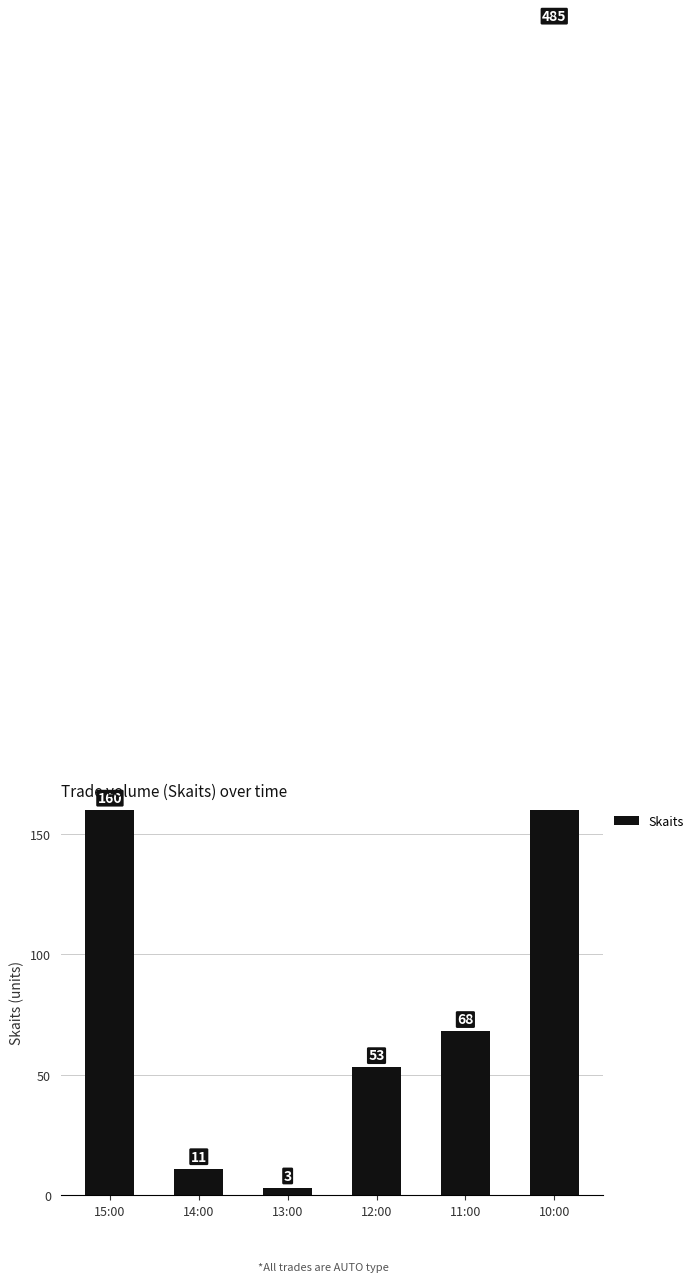

Count the number of categories in the chart.

6